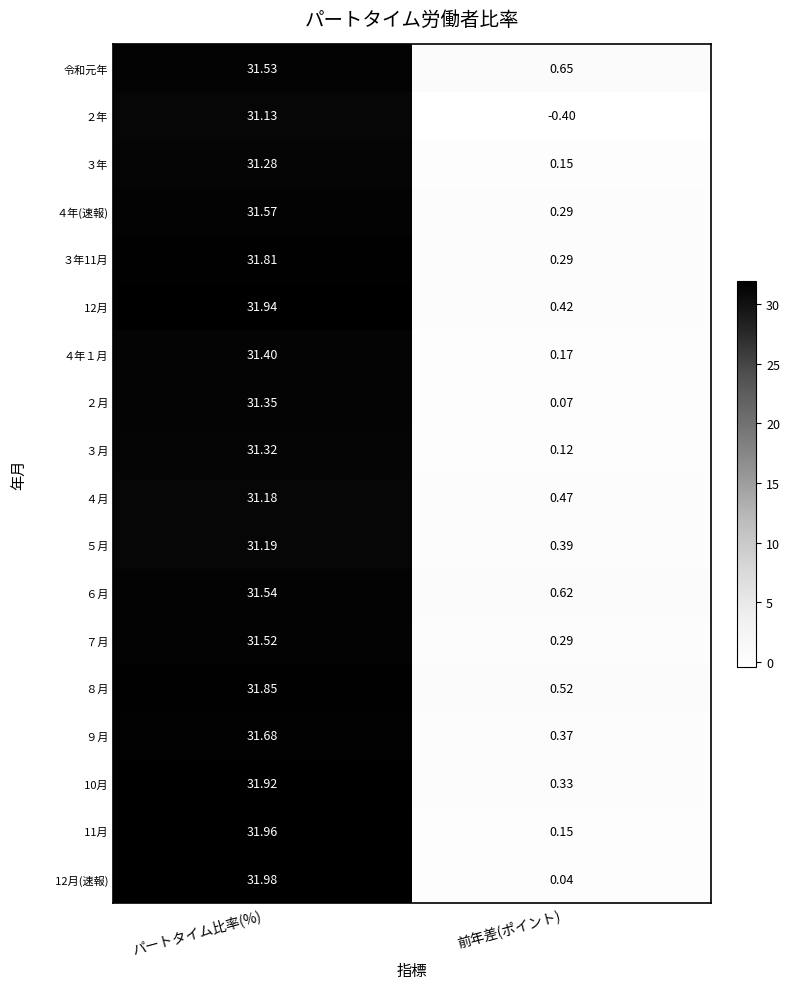

Is the value of 令和元年 at 前年差(ポイント) greater than the value of ３年 at パートタイム比率(%)?

No